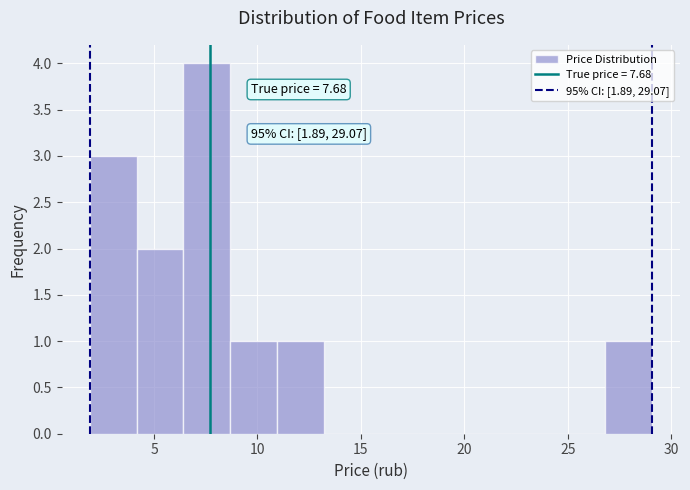

Which range on the x-axis has the tallest bar?

6.5 to 8.5